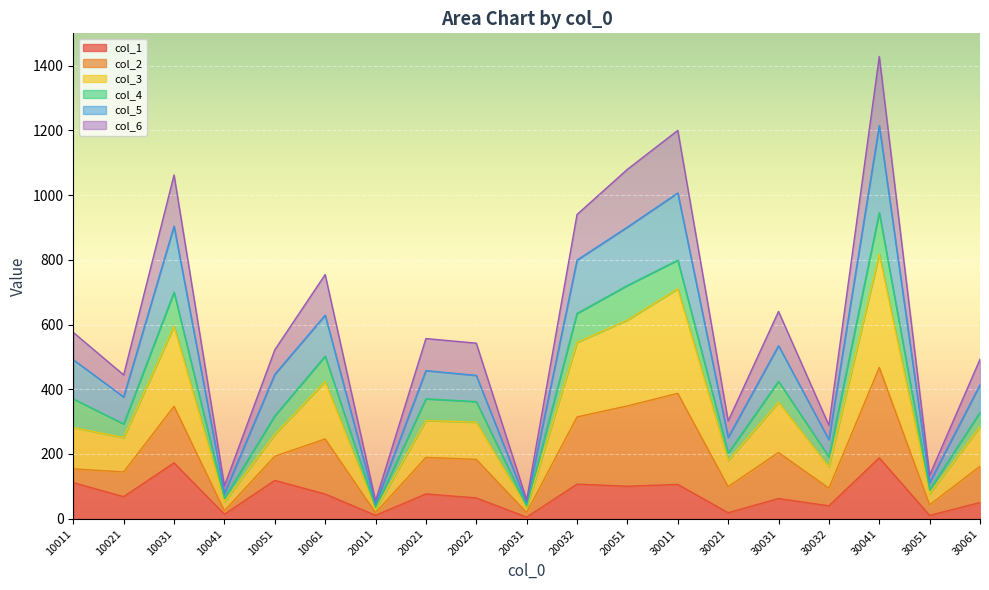

The col_1 series shows 68.1 at 10021. True or false?

True